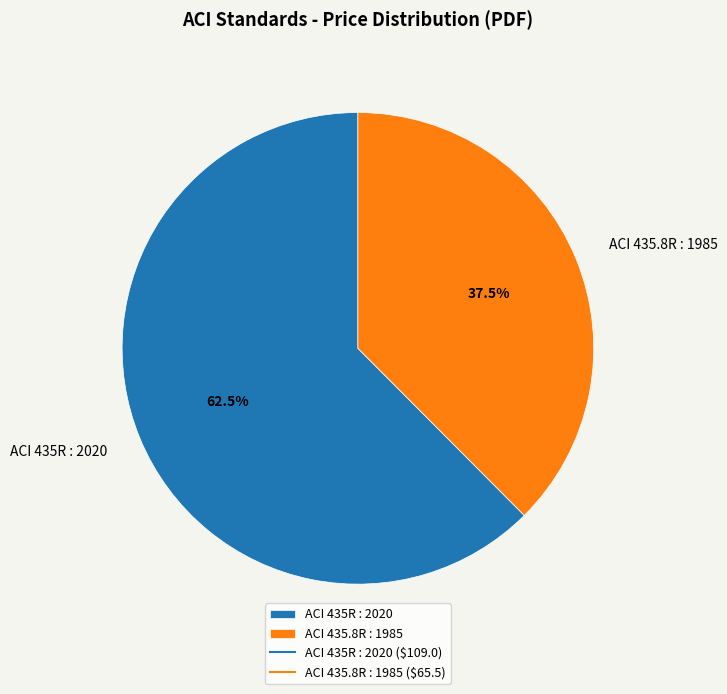

Rank the categories by value from lowest to highest.

ACI 435.8R : 1985, ACI 435R : 2020